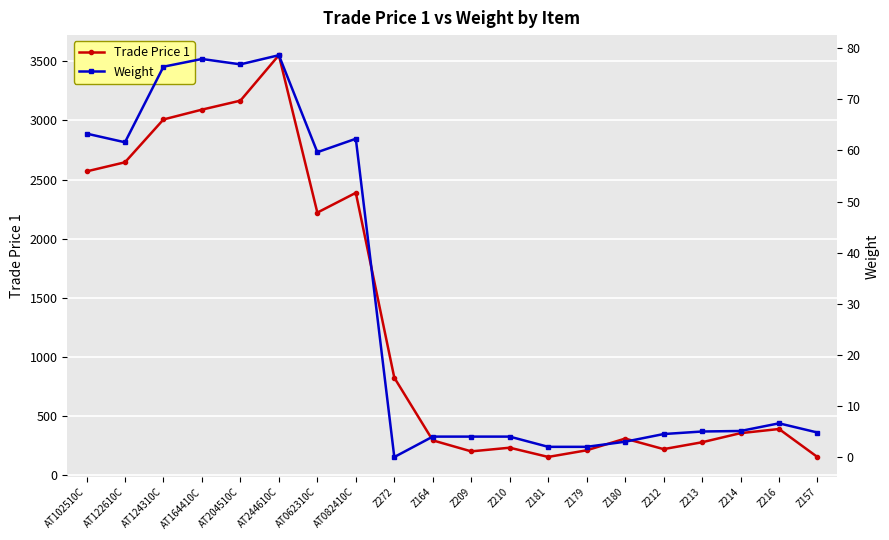

At how many categories does at least one series exceed 2090?

8